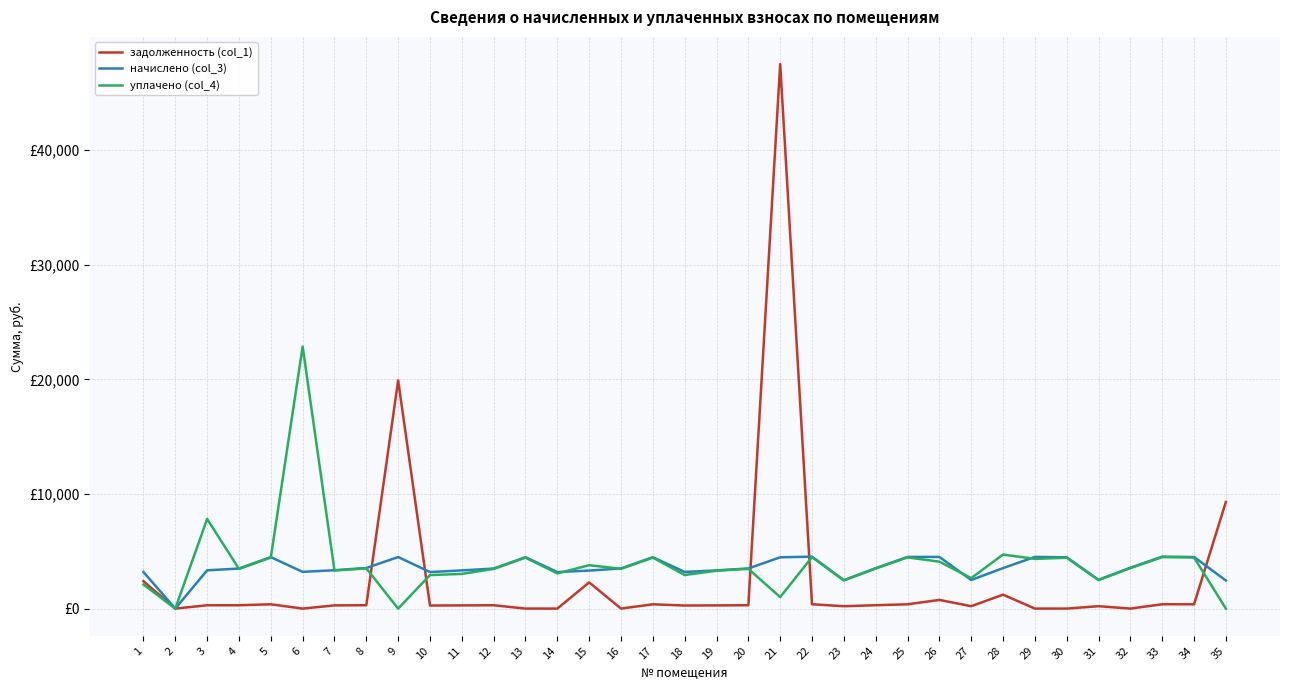

At which category is the sum across all series the highest?

21